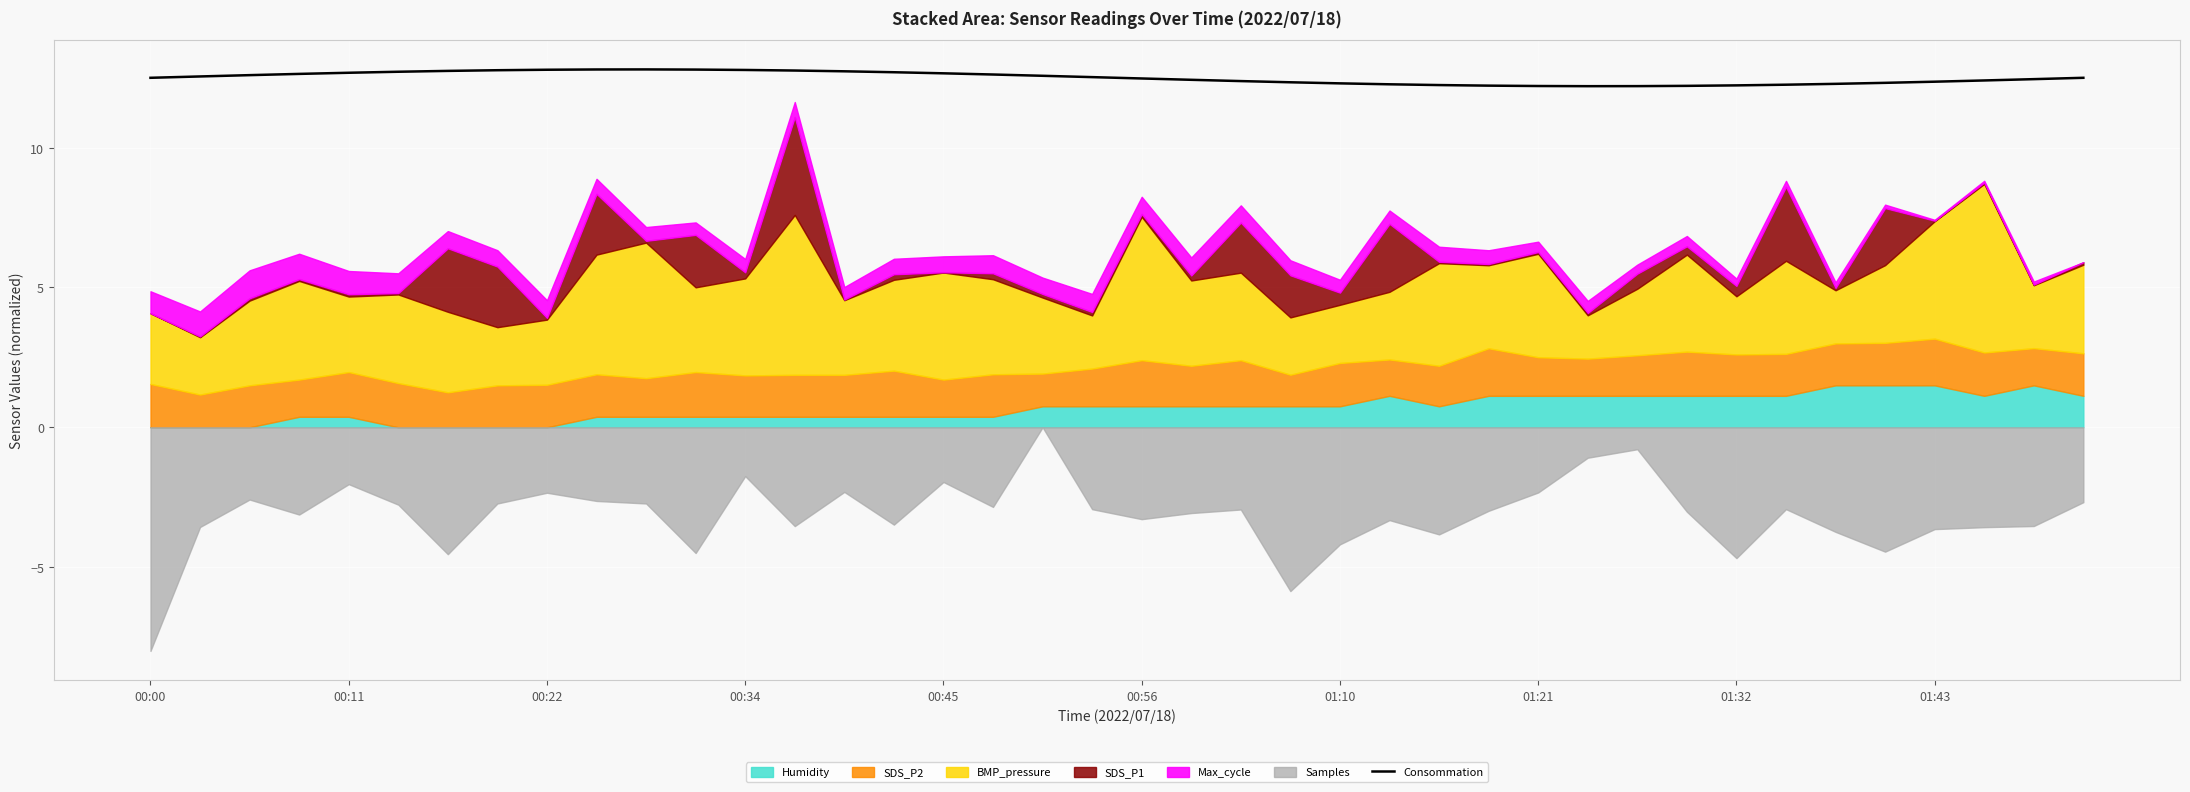

What is the minimum value for Consommation?

12.2